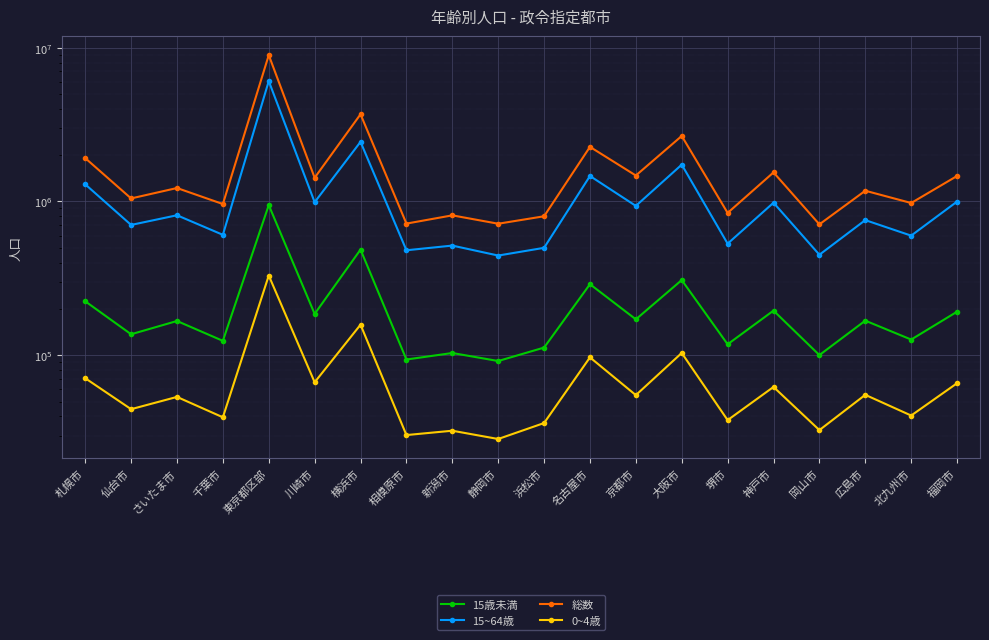

At which label does 0~4歳 first exceed 54999?

札幌市